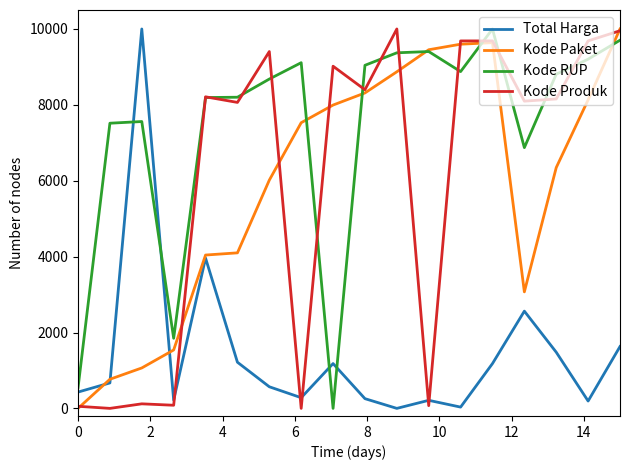

Which series has the largest total across all categories?

Kode RUP